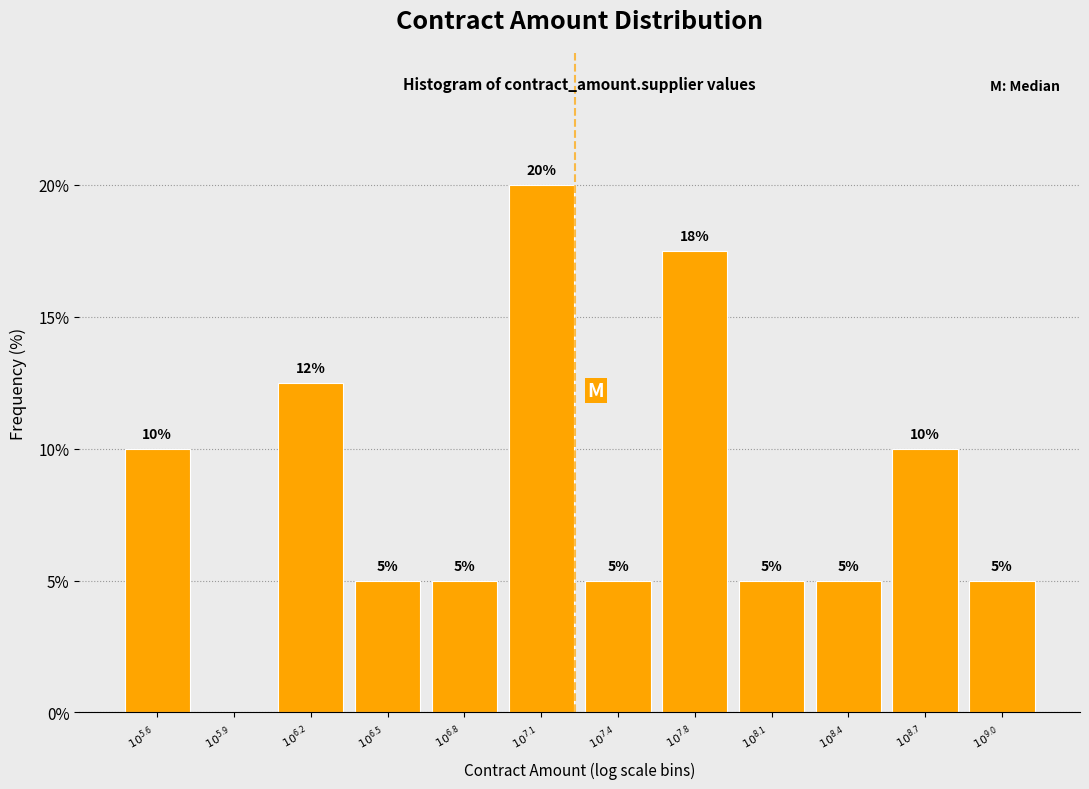

What is the maximum value shown in the chart?

20.0